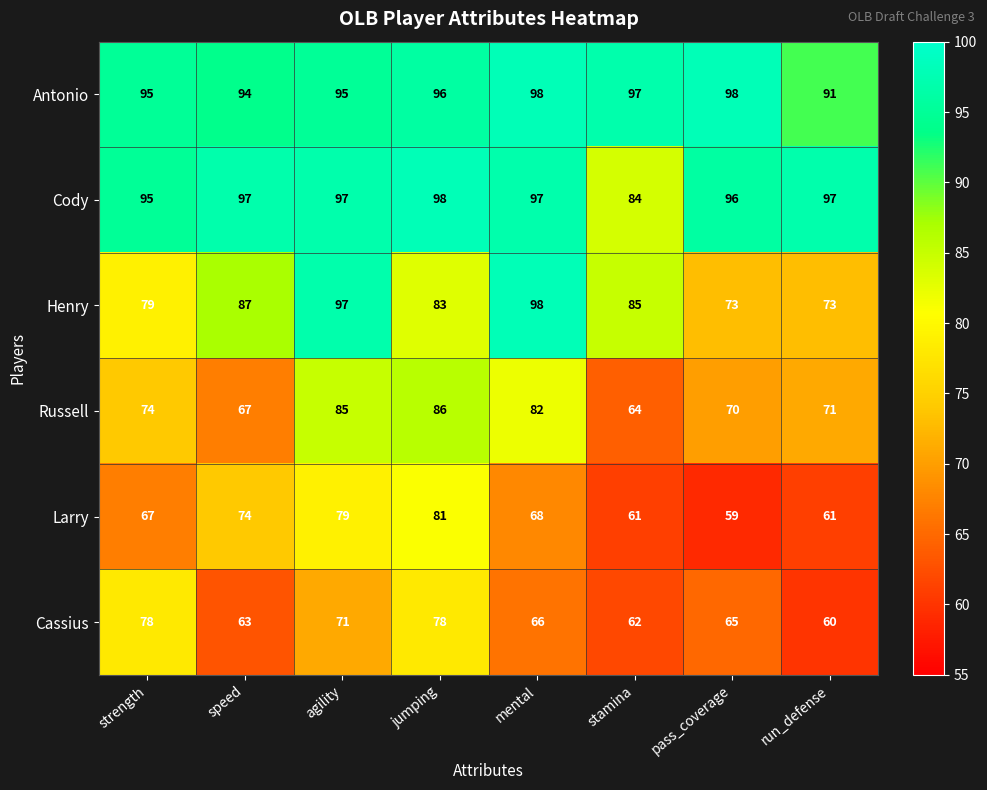

The value of Cassius at speed is 63. True or false?

True